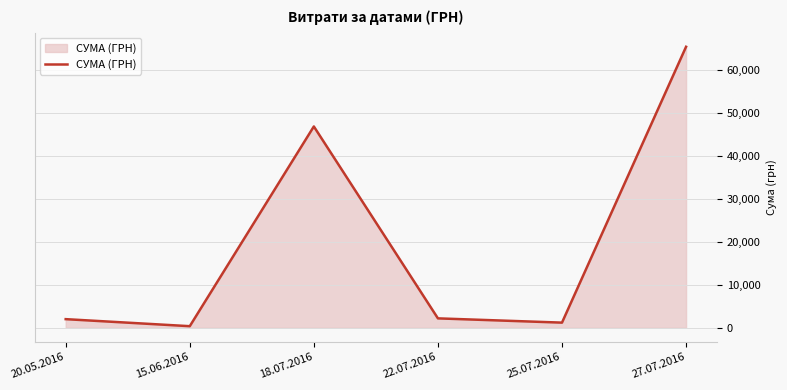

What is the ratio of the value at 25.07.2016 to the value at 20.05.2016?

0.6